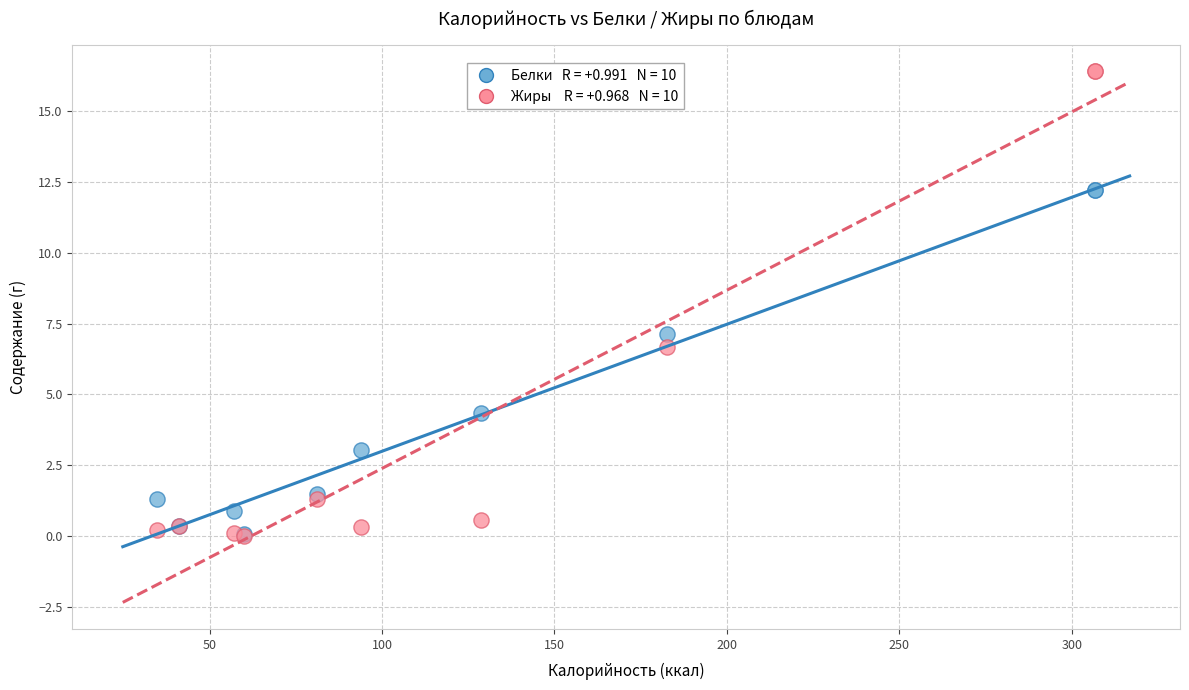

Across all series, what Y value is closest to 8?

7.1